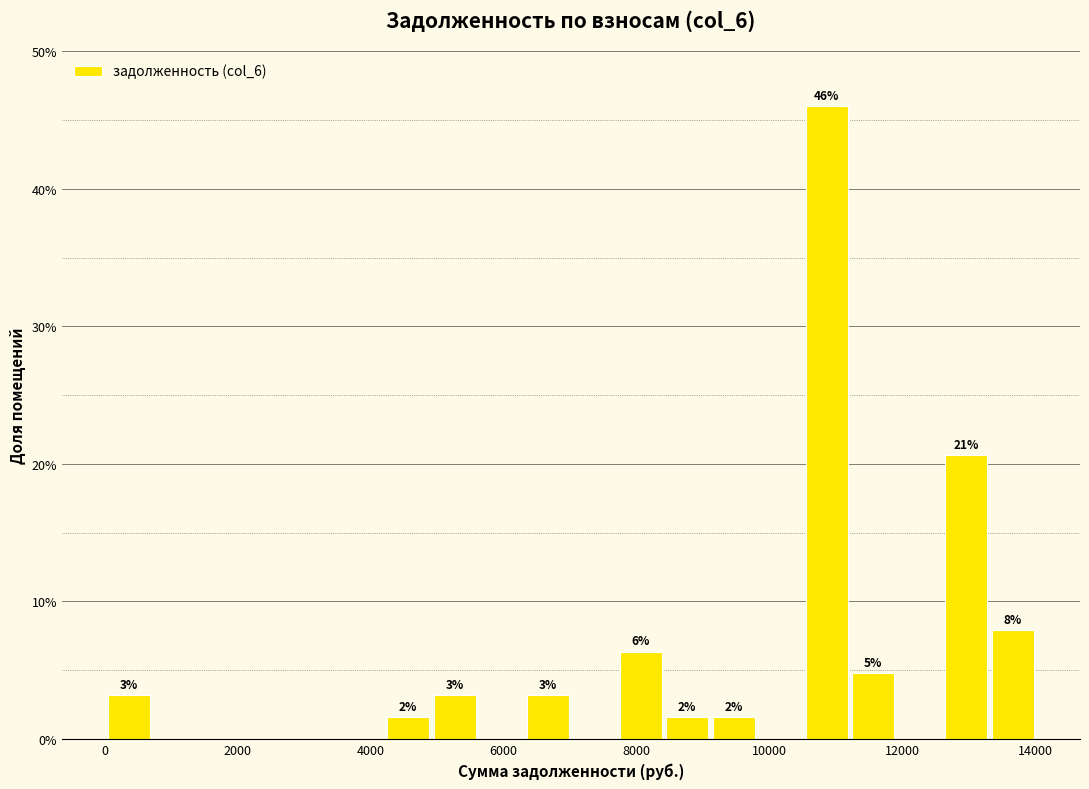

Around what value on the x-axis is the tallest bar? Give the approximate position of its centre, as read against the axis.

10800